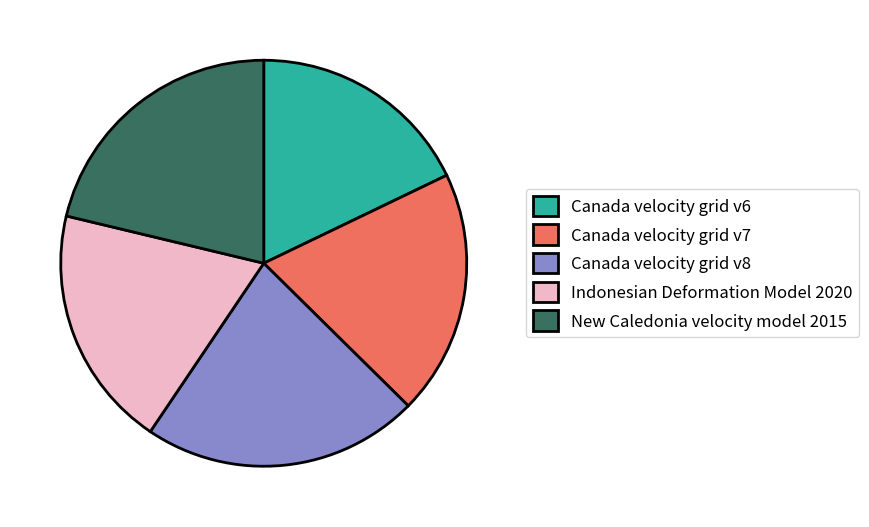

Is the sum of Canada velocity grid v8 and Canada velocity grid v6 greater than half?

No